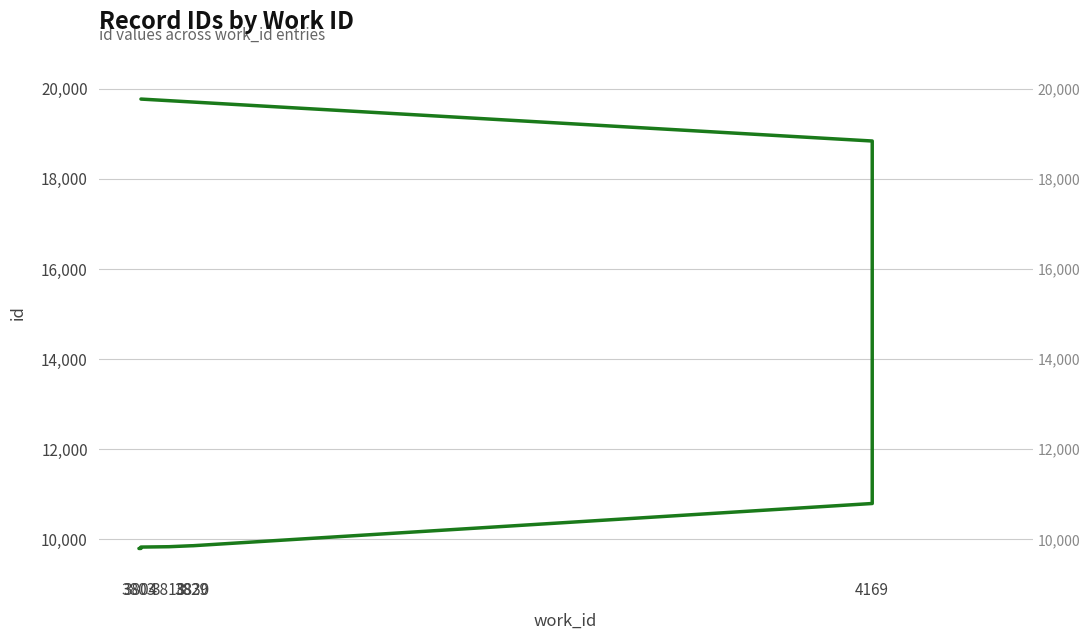

Is it true that the value at 4169 is 15940?

False